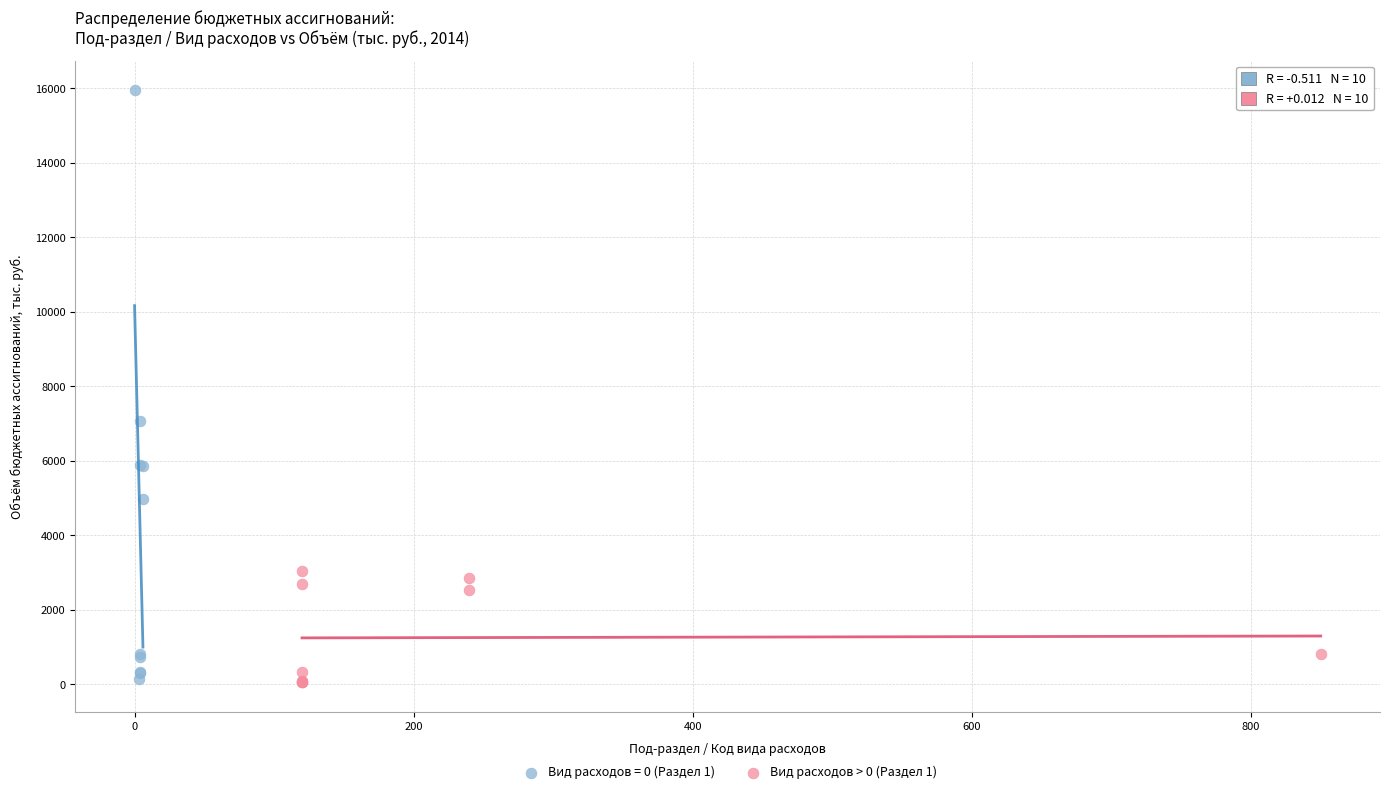

Which series reaches the maximum Y coordinate?

Вид расходов = 0 (Раздел 1)